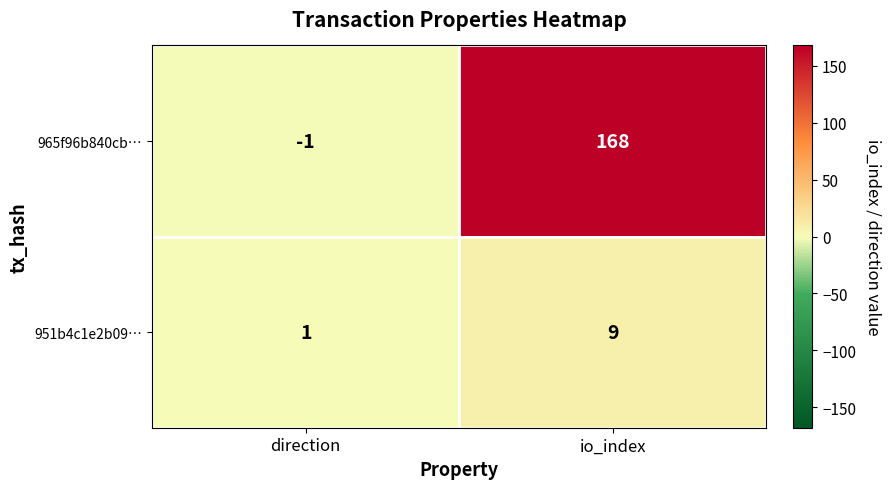

Count the number of categories in the chart.

2